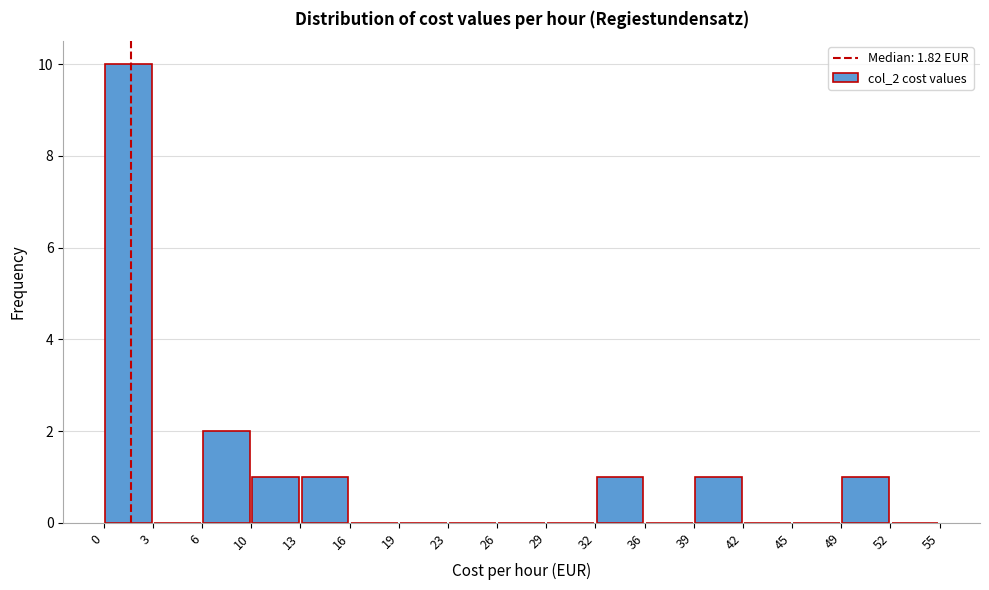

Reading left to right, list every bar in this chart as the range it spans on the x-axis followed by its height. The values are not printed on the chart, so give them approximately, as read against the axis.

0 to 3: 10
3 to 6: 0
6 to 10: 2
10 to 13: 1
13 to 16: 1
16 to 19: 0
19 to 23: 0
23 to 26: 0
26 to 29: 0
29 to 32: 0
32 to 36: 1
36 to 39: 0
39 to 42: 1
42 to 45: 0
45 to 49: 0
49 to 52: 1
52 to 55: 0